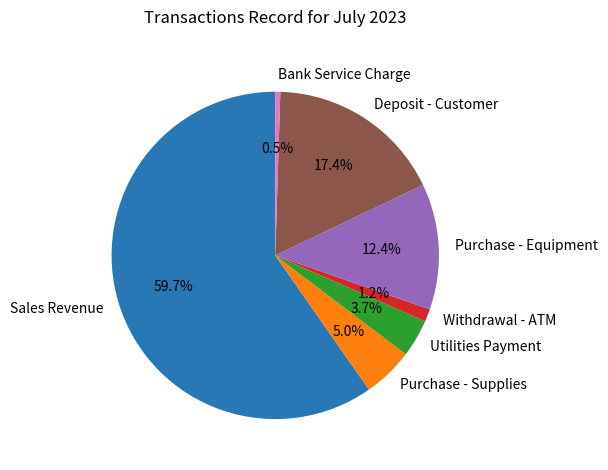

The Purchase - Equipment slice represents 23% of the pie. True or false?

False